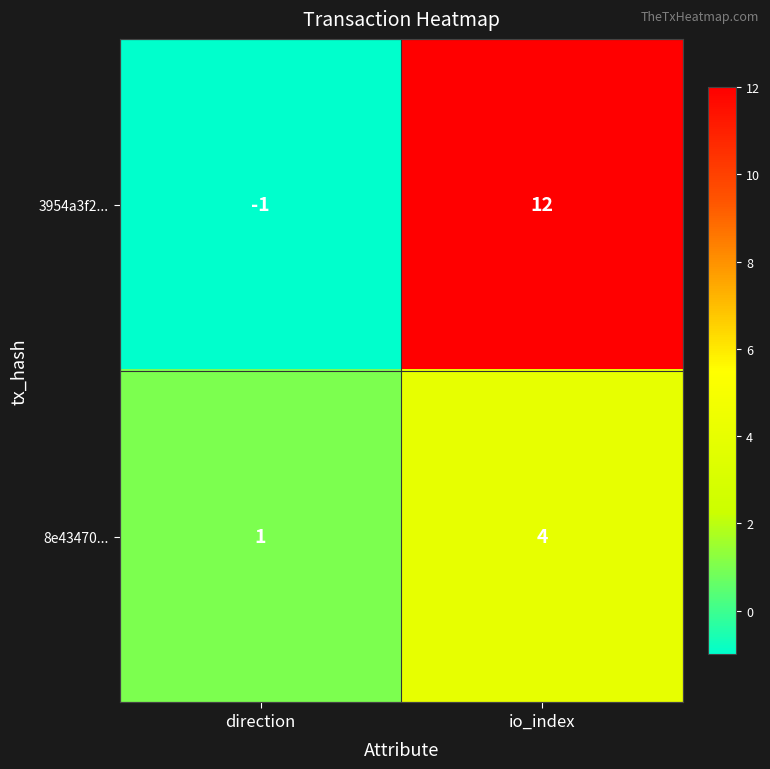

What is the highest value of the 3954a3f2... series?

12